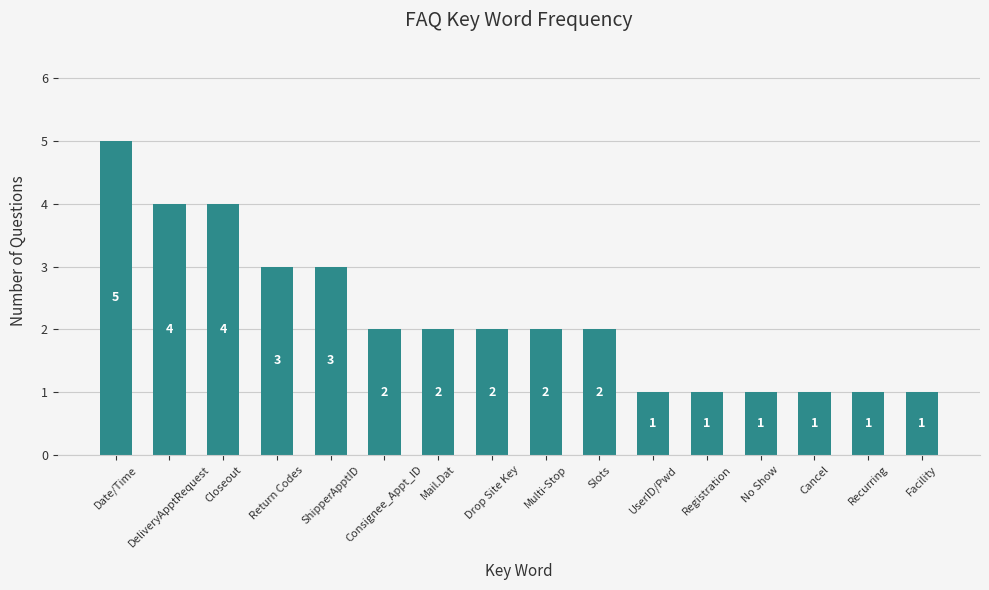

What is the label of the 14th bar from the right?

Closeout